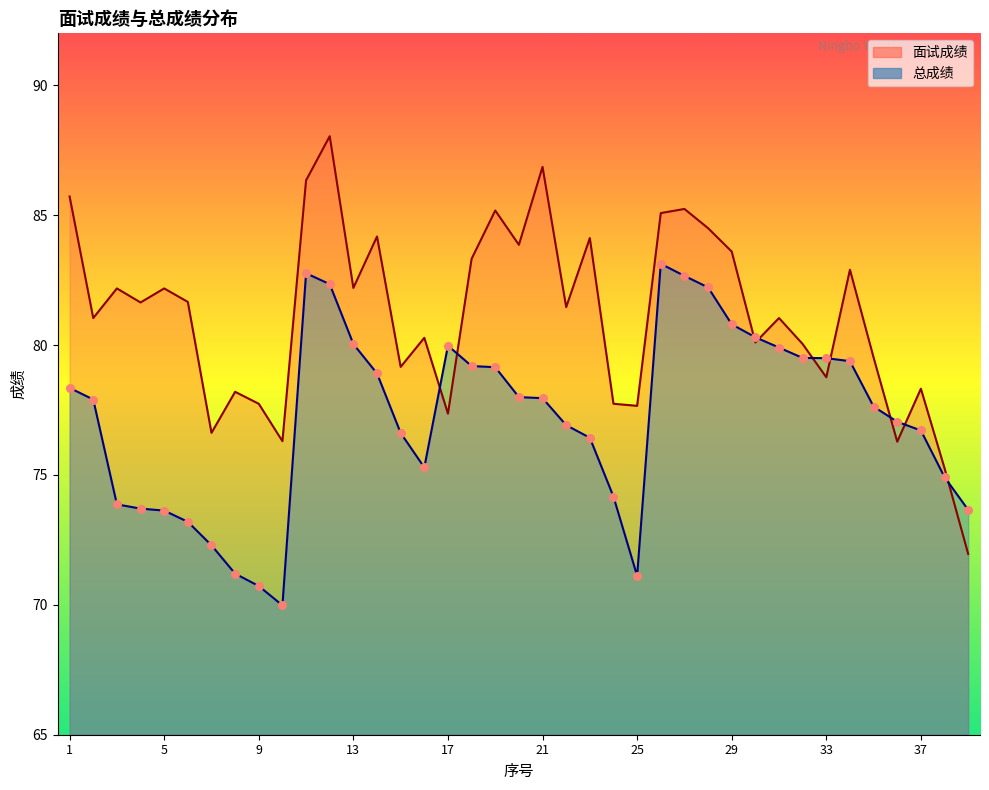

What is the total value across all series at 29?

164.4